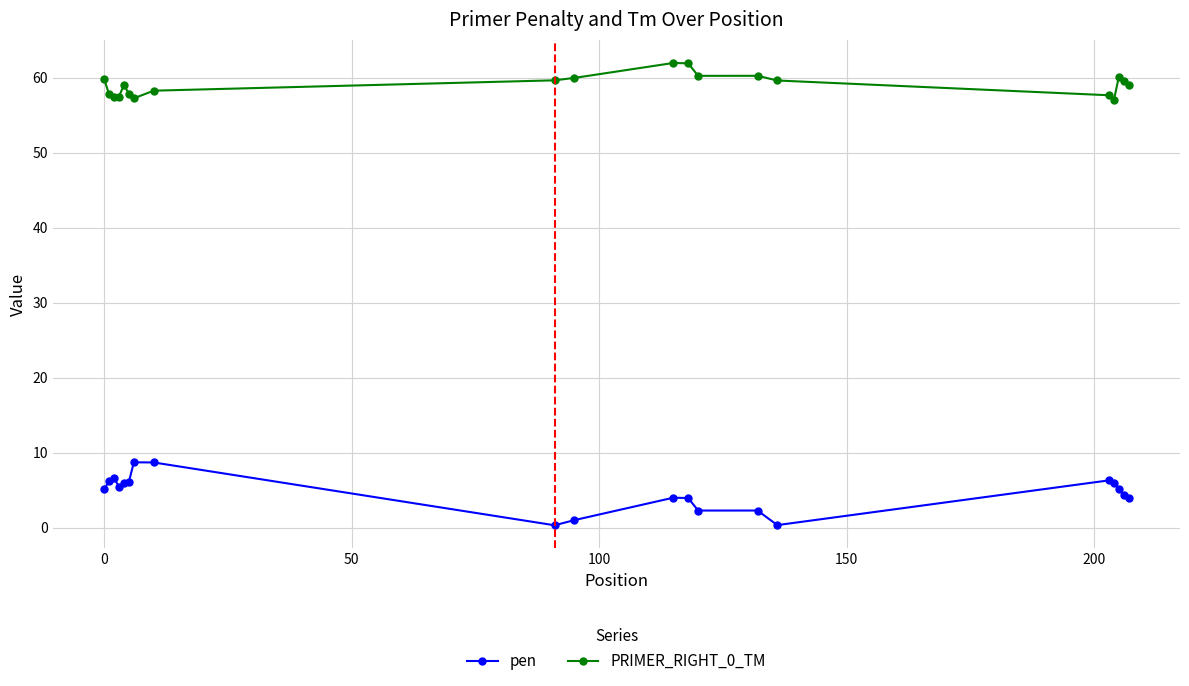

List the series in order of their peak value, highest first.

PRIMER_RIGHT_0_TM, pen